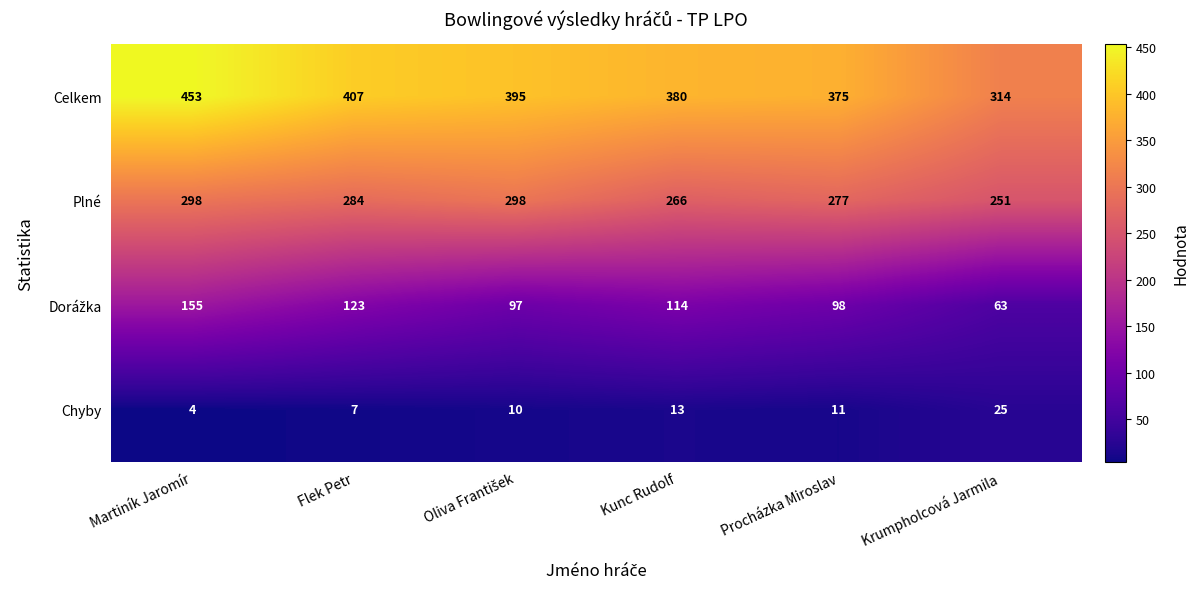

What is the average value of the Chyby series?

12